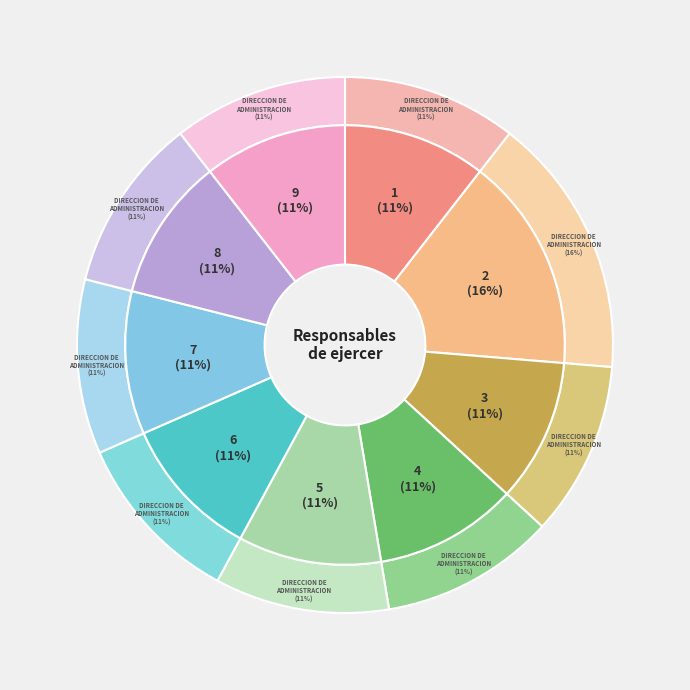

Is 7 the majority of the pie?

No